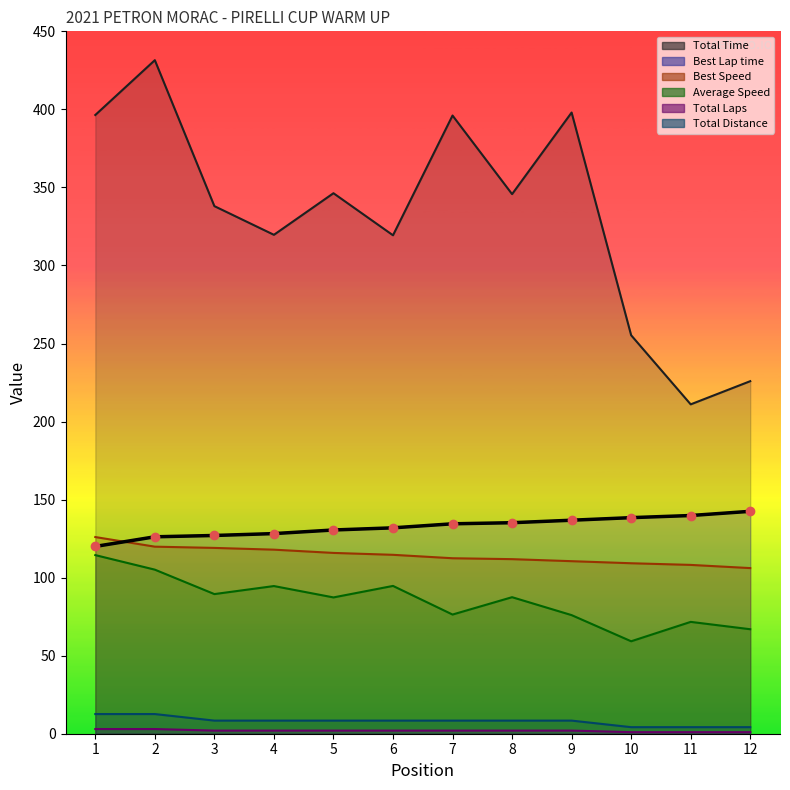

What is the sum of all Total Laps values?

23.0